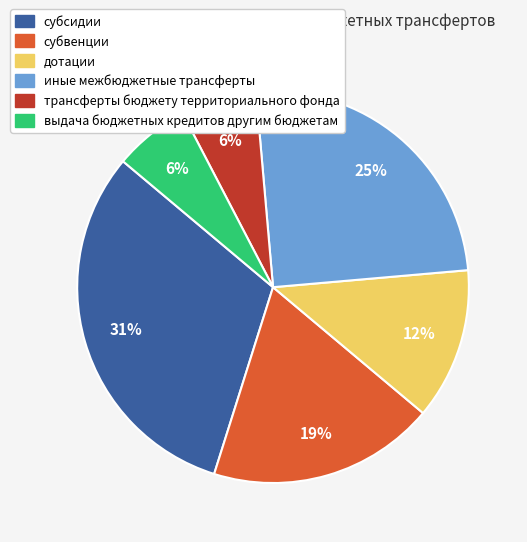

To the nearest percent, what is the difference between the субсидии and иные межбюджетные трансферты slice percentages?

6%